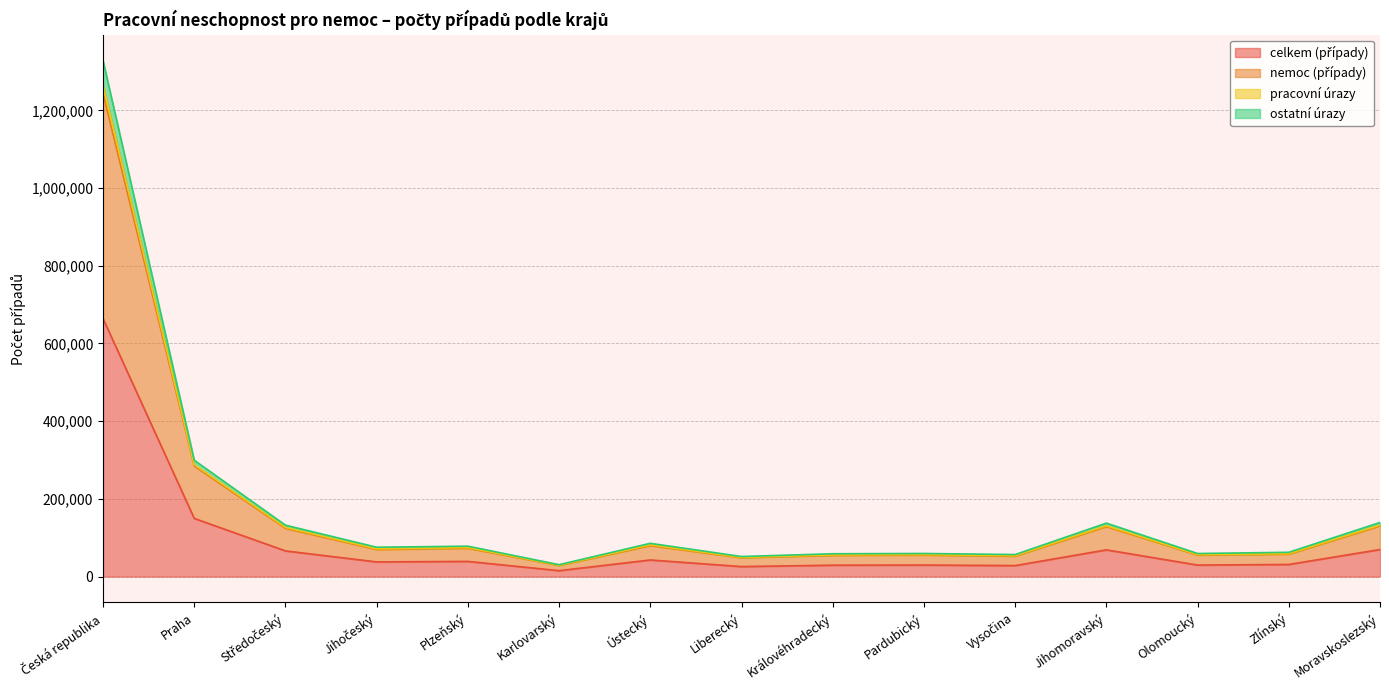

At which label is ostatní úrazy closest to 647477?

Praha